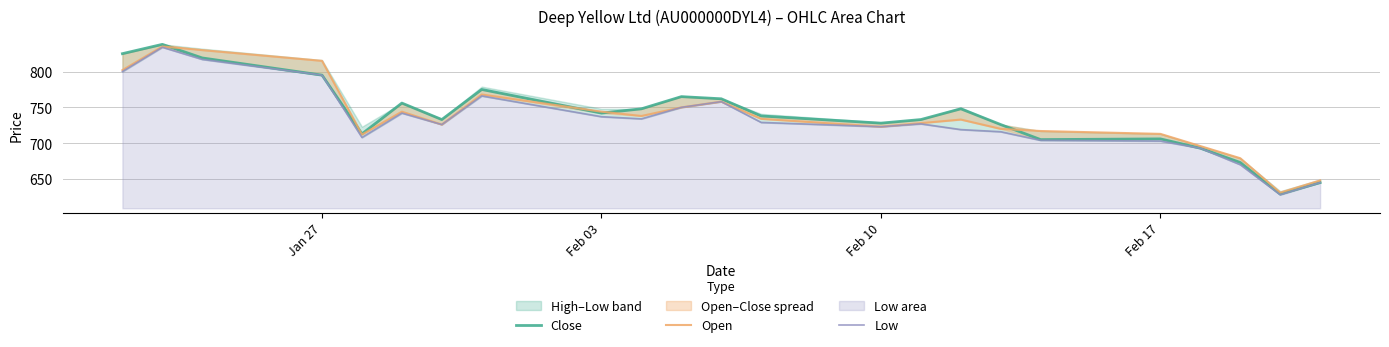

At how many categories does at least one series exceed 657?

21